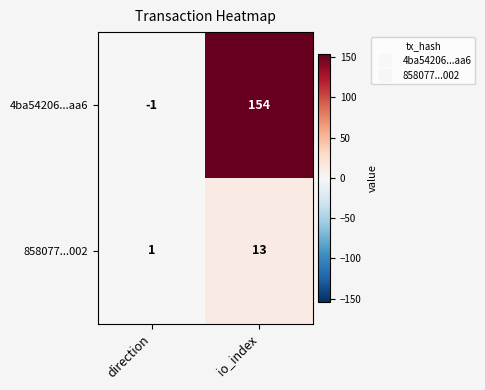

Which series has the largest total across all categories?

4ba54206...aa6